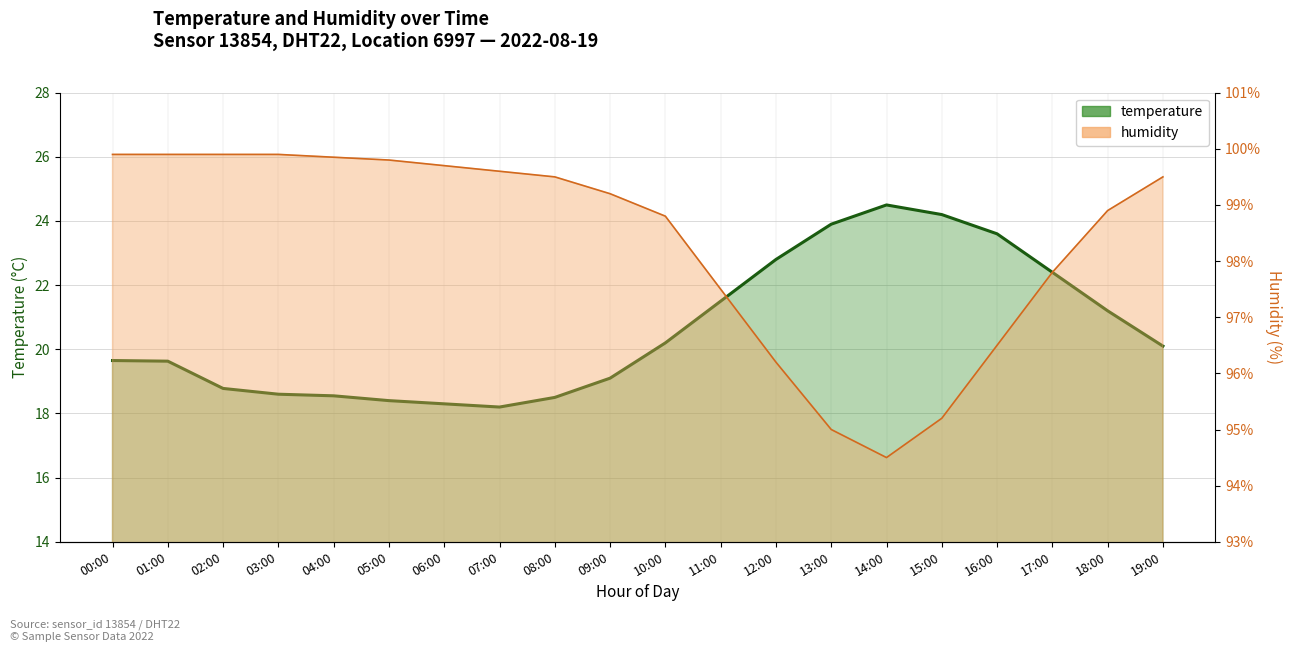

Does the chart have visible grid lines?

Yes